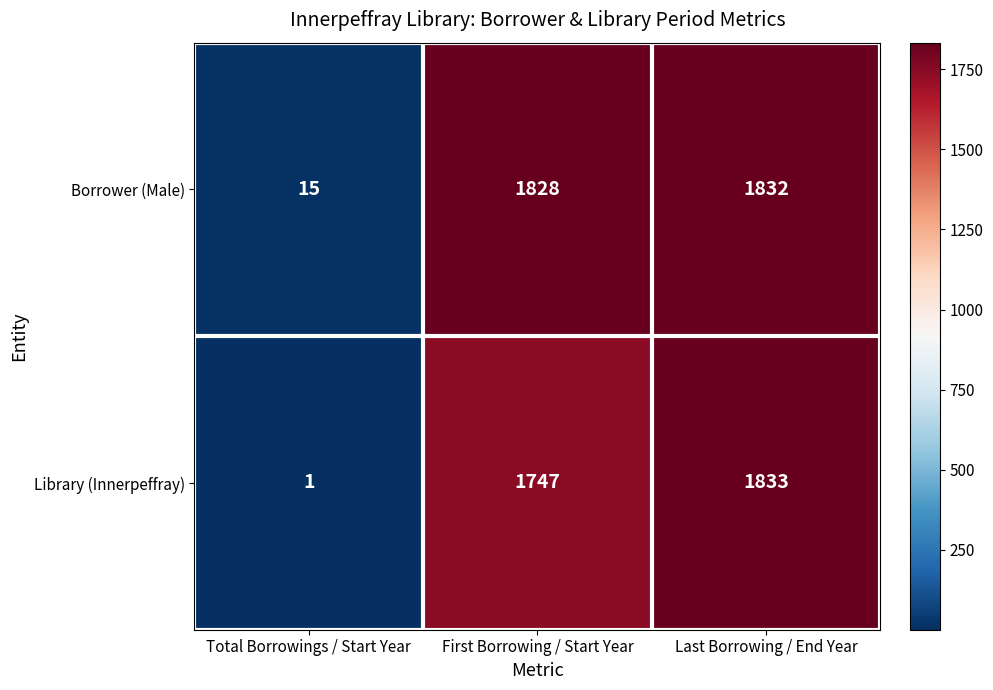

Rank the series at Total Borrowings / Start Year from highest to lowest value.

Borrower (Male), Library (Innerpeffray)